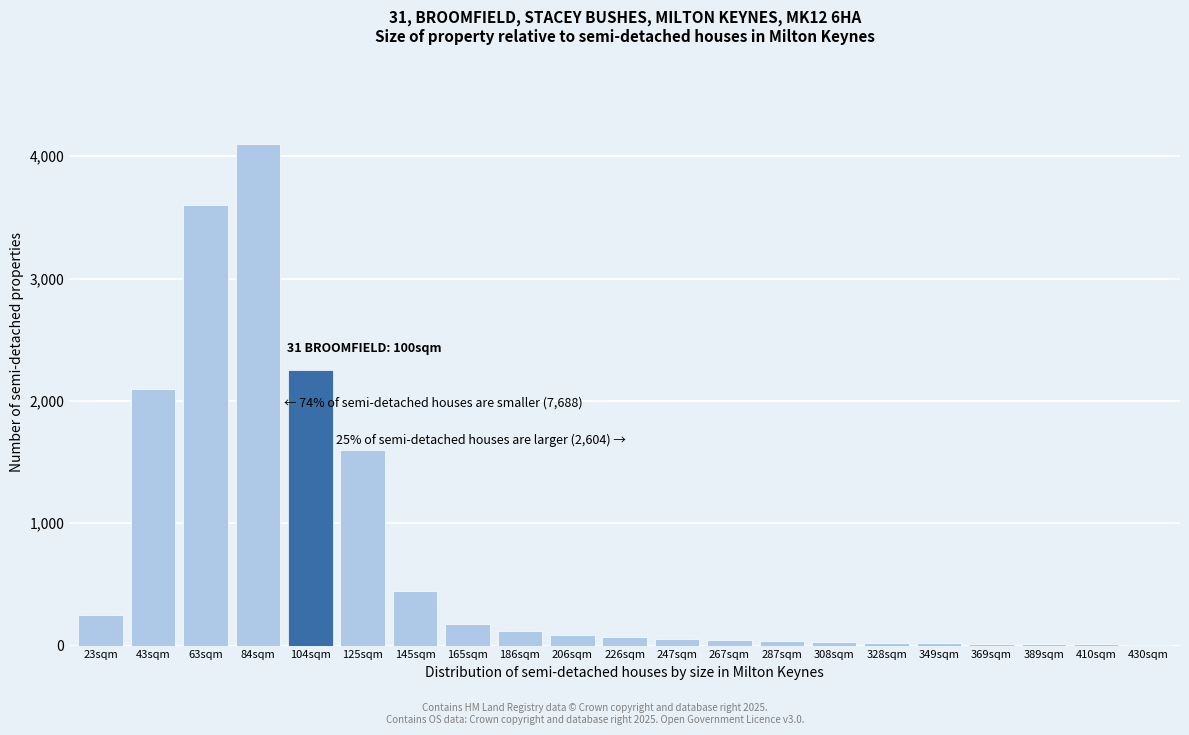

The value at 104sqm is 2250. True or false?

True